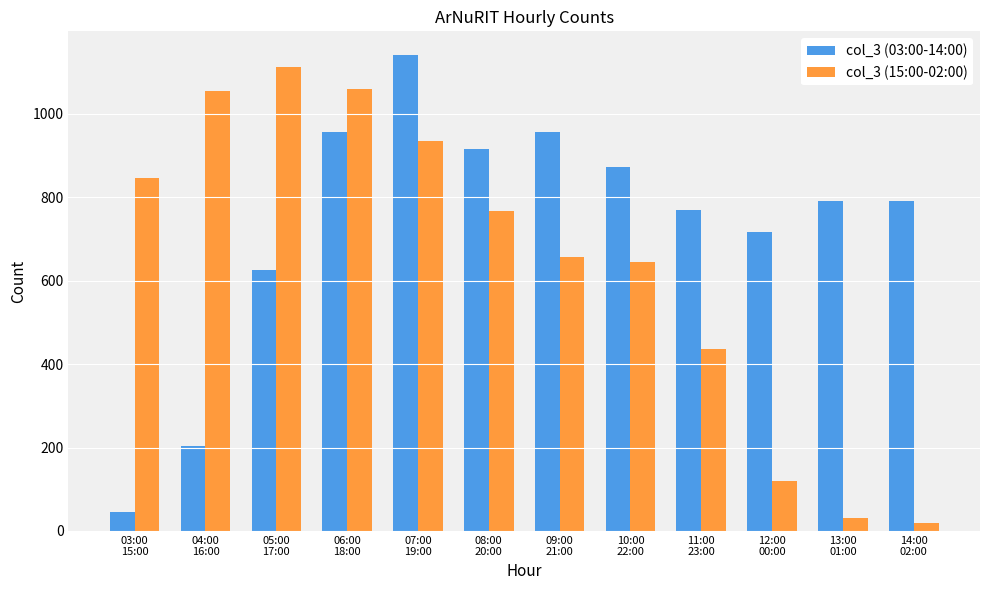

What is the total value across all series at 03:00
15:00?

891